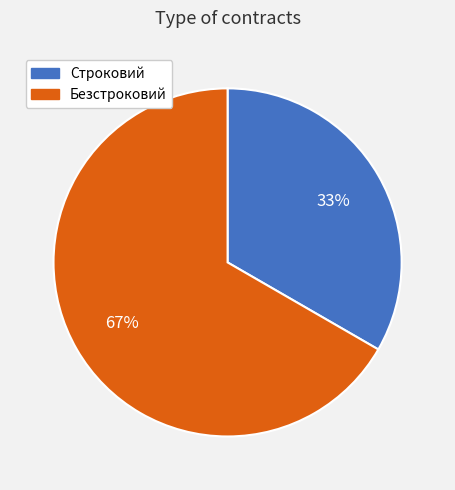

How many slices are in this pie chart?

2